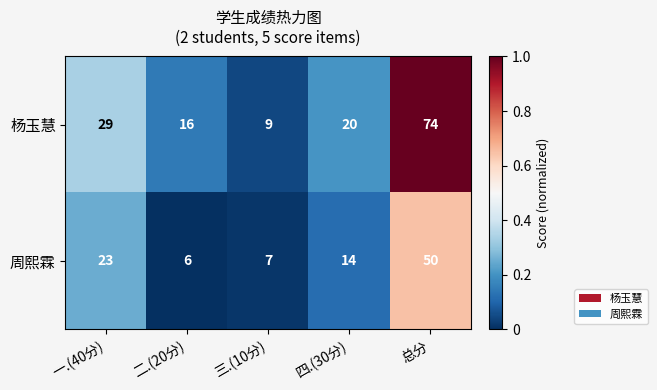

Which series has the largest range (max minus min)?

杨玉慧